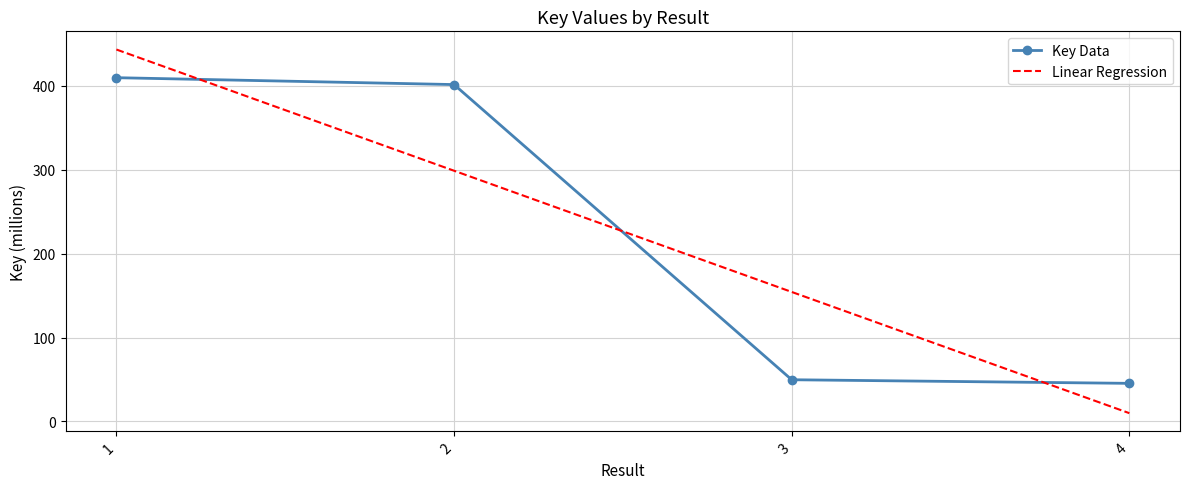

Which series has the widest spread of values?

Linear Regression